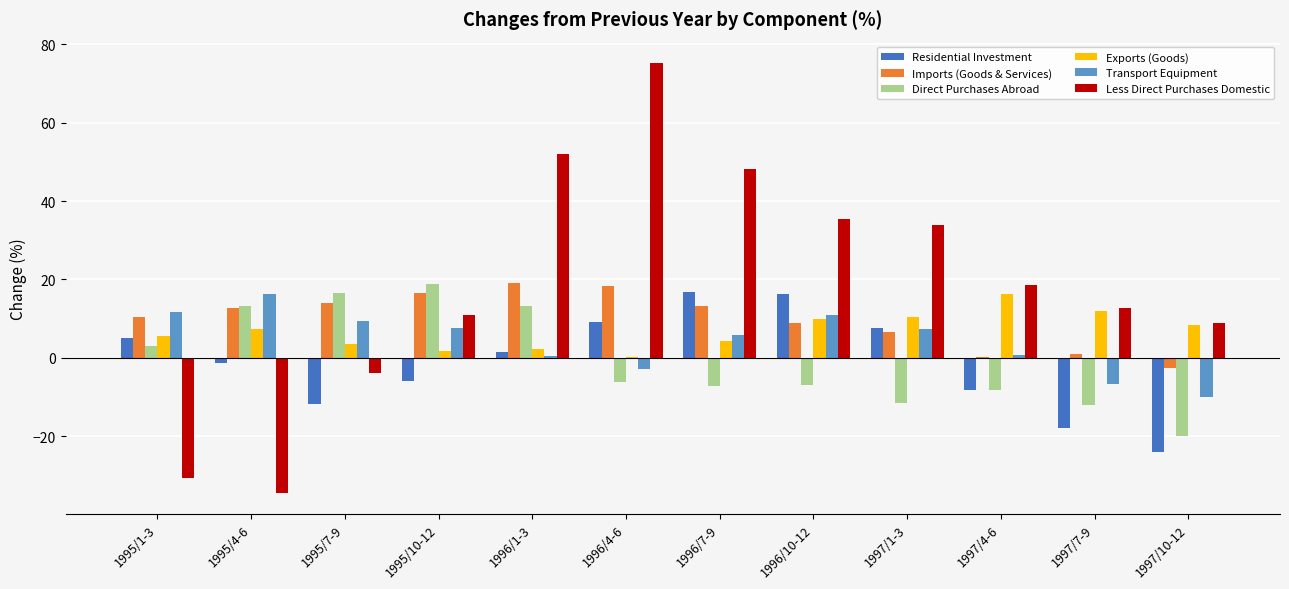

The value of Imports (Goods & Services) at 1996/1-3 is 19.1. True or false?

True